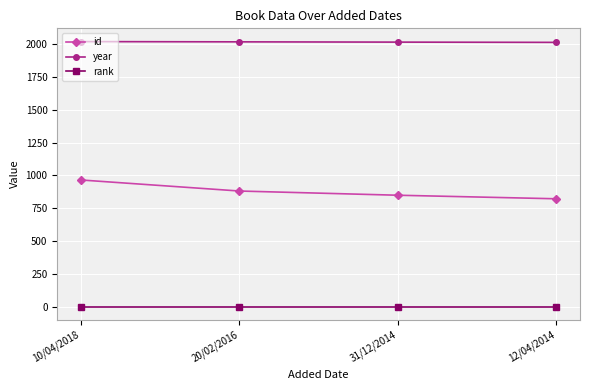

What is the label of the 4th point from the right?

10/04/2018